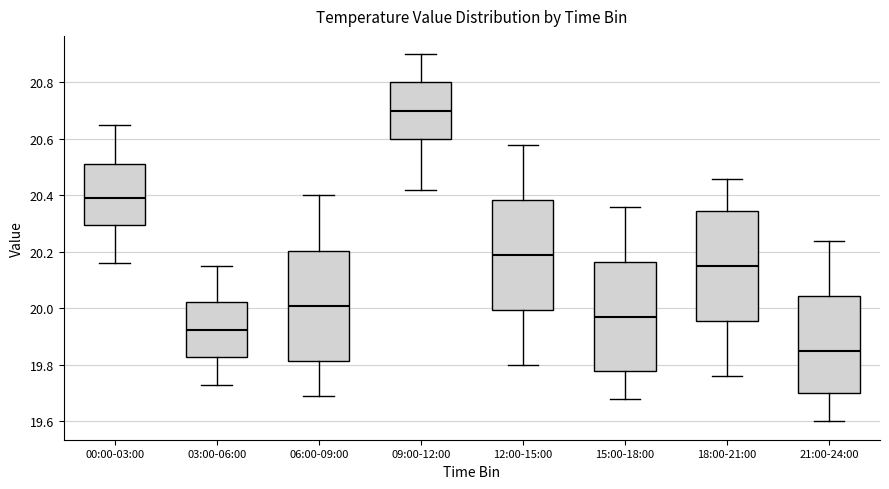

Reading left to right, read every box against the y-axis: the position of its median line, the range the box covers, and the ends of its whiskers. The values are not printed on the chart, so give them approximately, as read against the axis.

00:00-03:00: median 20.40, box 20.30 to 20.52, whiskers 20.16 to 20.66
03:00-06:00: median 19.92, box 19.82 to 20.02, whiskers 19.74 to 20.16
06:00-09:00: median 20.02, box 19.82 to 20.20, whiskers 19.70 to 20.40
09:00-12:00: median 20.70, box 20.60 to 20.80, whiskers 20.42 to 20.90
12:00-15:00: median 20.20, box 20.00 to 20.38, whiskers 19.80 to 20.58
15:00-18:00: median 19.98, box 19.78 to 20.16, whiskers 19.68 to 20.36
18:00-21:00: median 20.16, box 19.96 to 20.34, whiskers 19.76 to 20.46
21:00-24:00: median 19.86, box 19.70 to 20.04, whiskers 19.60 to 20.24